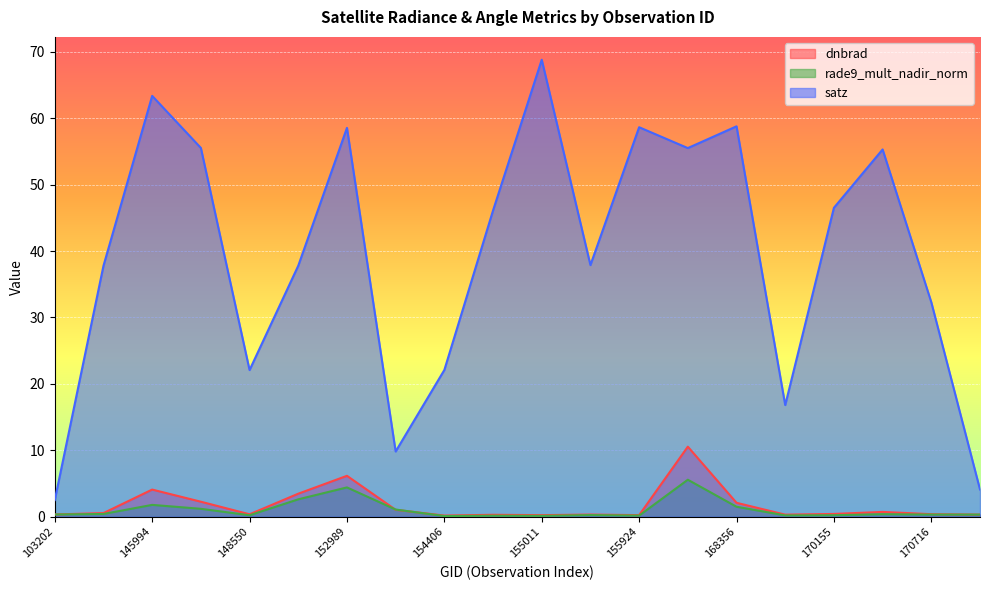

True or false: dnbrad and rade9_mult_nadir_norm cross at least once.

True